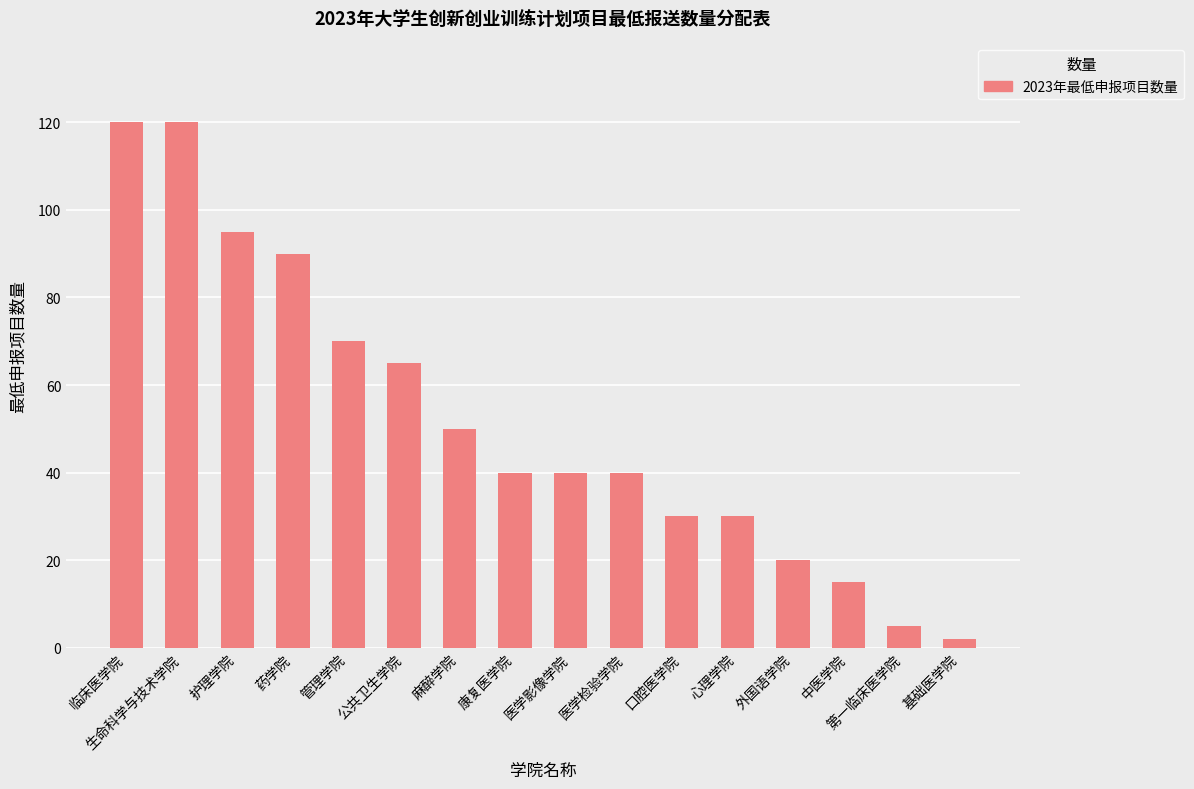

What is the difference between the values at 公共卫生学院 and 心理学院?

35